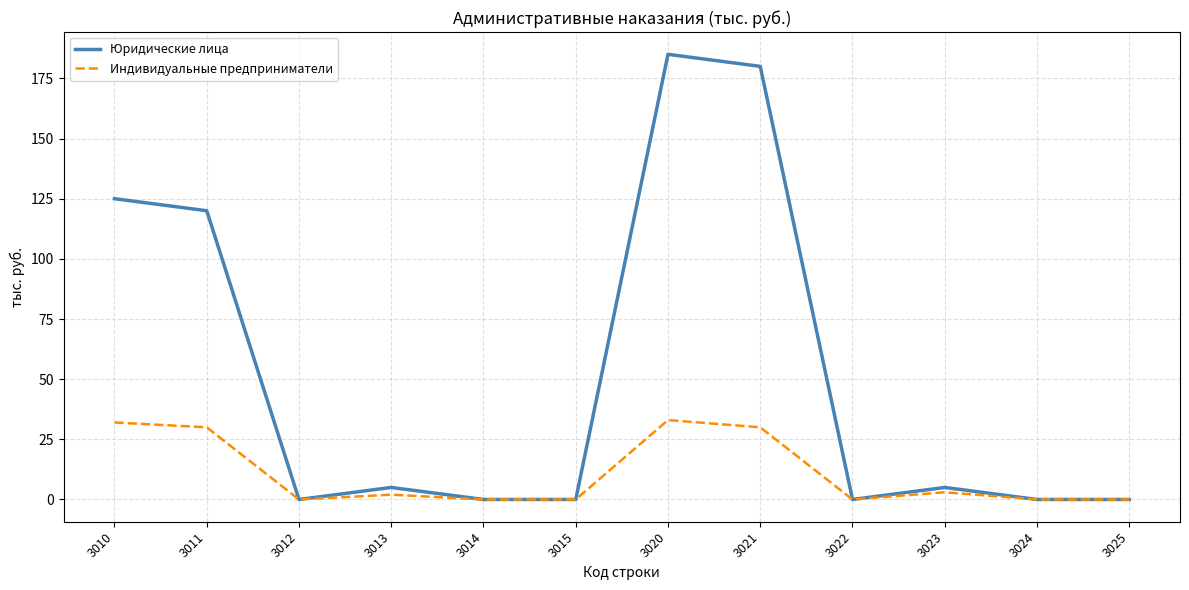

Does the chart display data point markers on the line(s)?

No